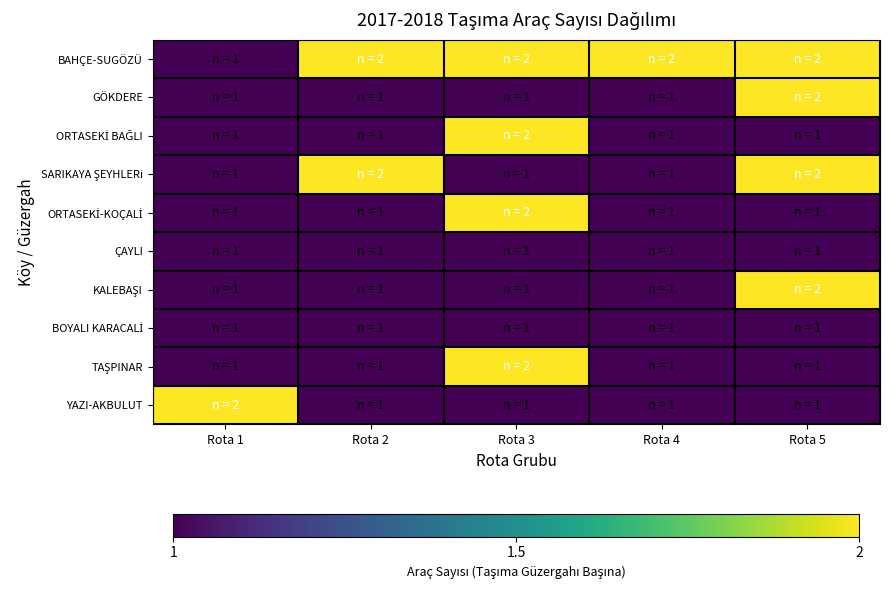

Between Rota 3 and Rota 4, which is larger?

Rota 3